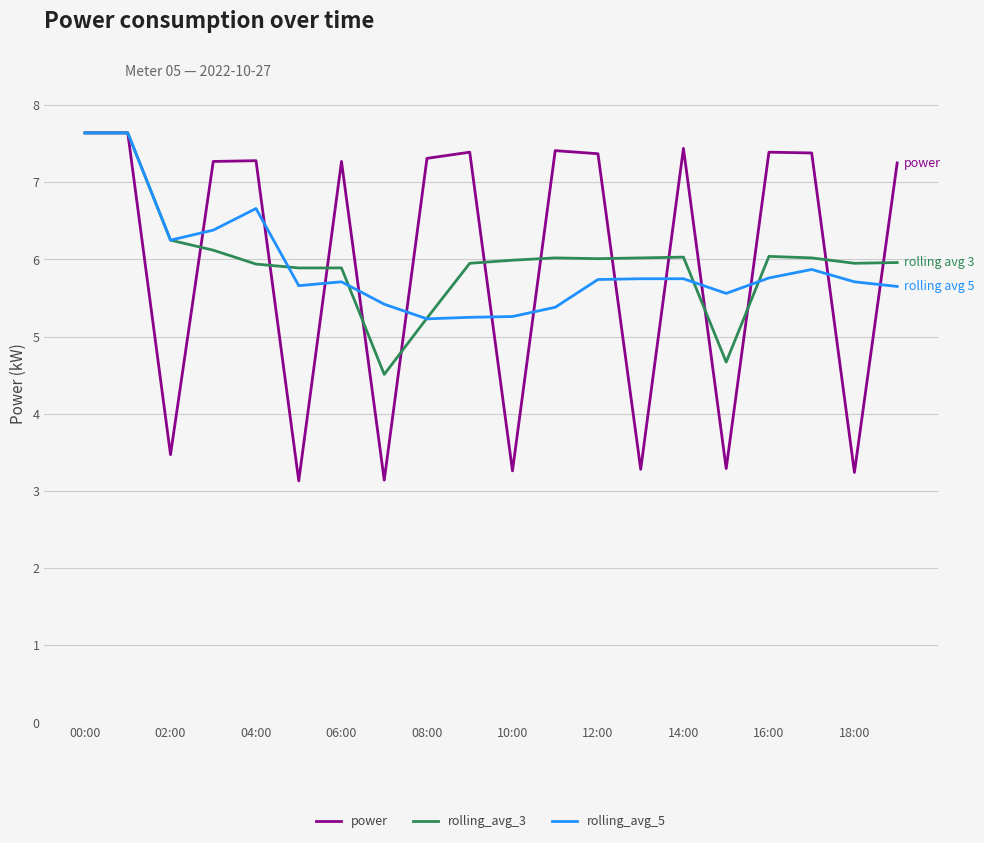

What is the minimum value for rolling_avg_3?

4.5